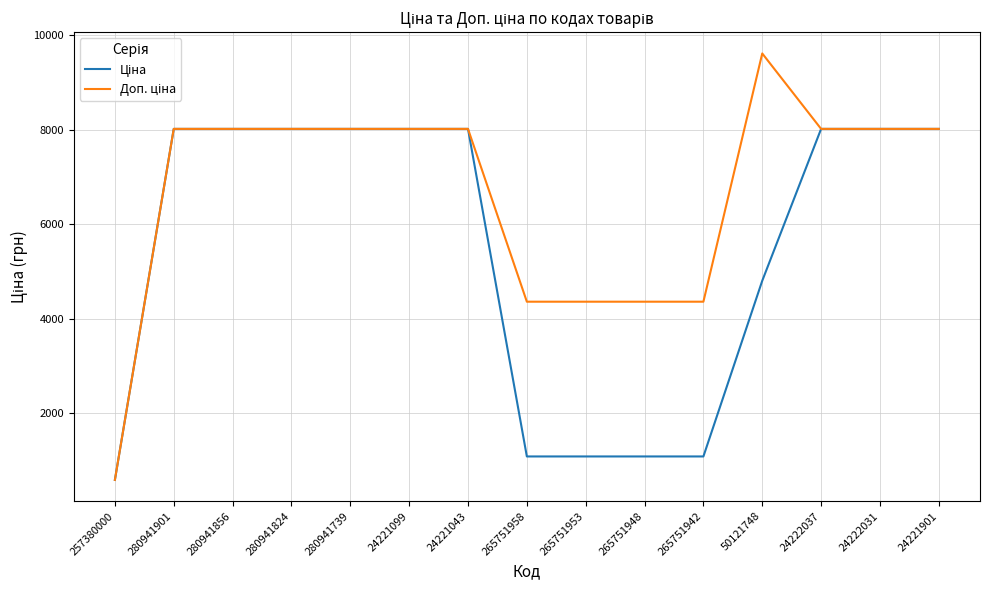

What is the greatest value displayed?

9614.9